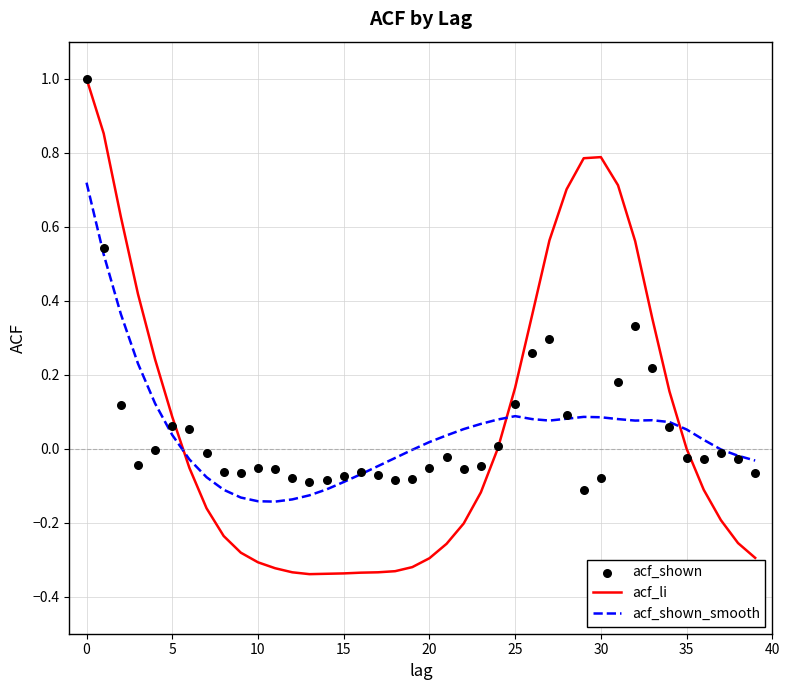

Which series has the largest total across all categories?

acf_li